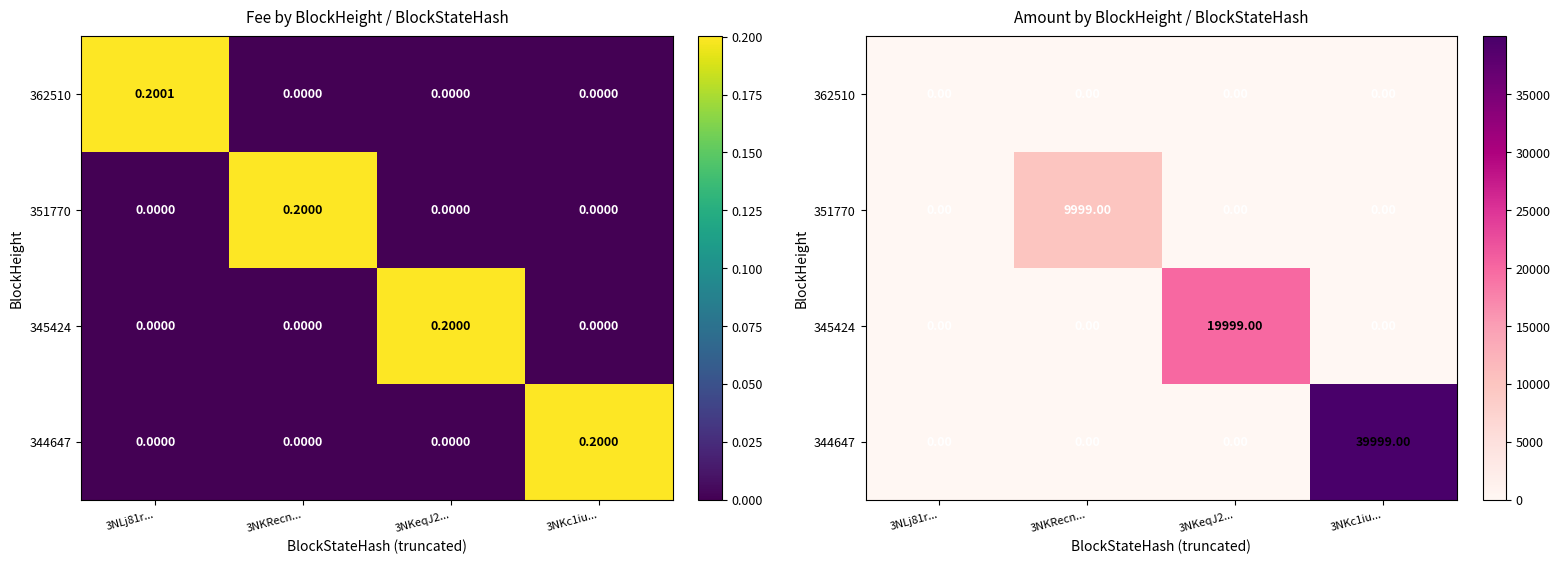

The 345424 series shows -9018 at 3NKc1iu.... True or false?

False